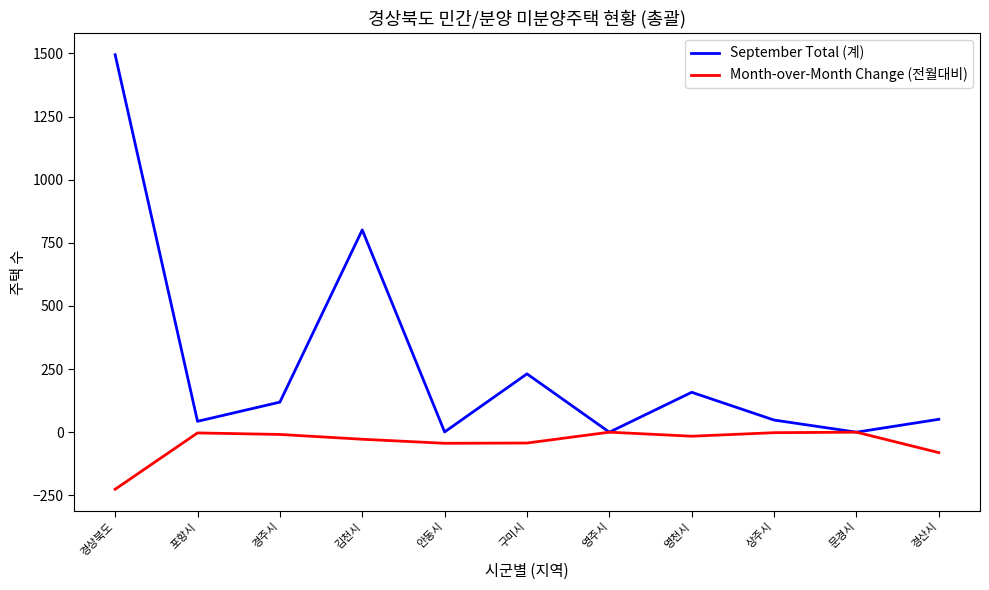

What is the sum of all Month-over-Month Change (전월대비) values?

-452